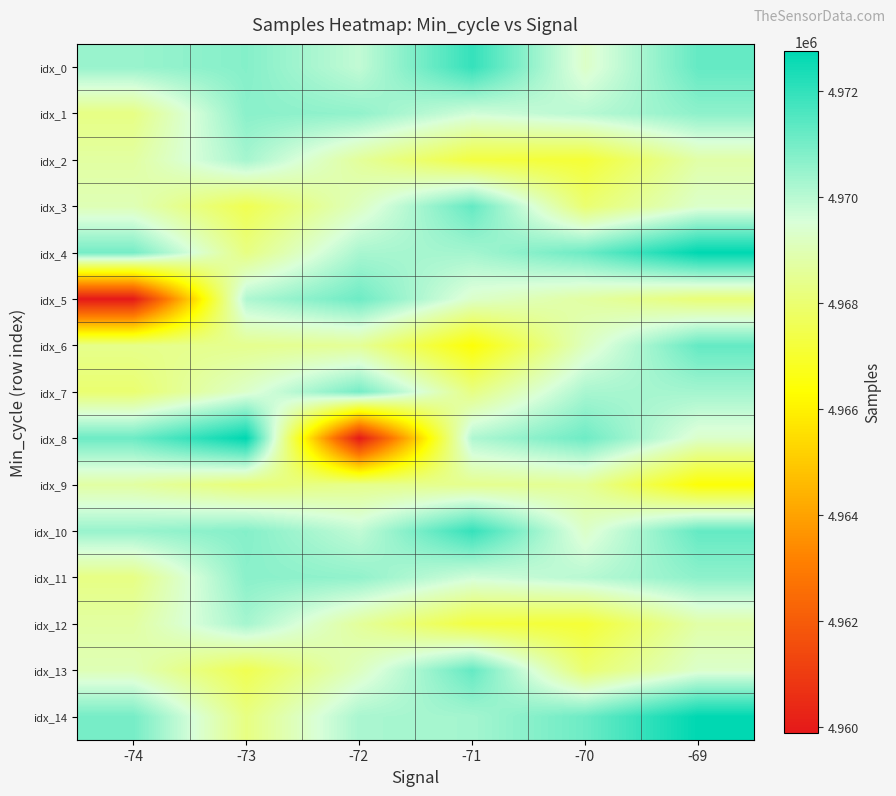

Reading right to left, list all the values displayed in this chart.

idx_0: -69=4971231	-70=4969272	-71=4971933	-72=4969856	-73=4970754	-74=4970460
idx_1: -69=4970622	-70=4970004	-71=4969631	-72=4970570	-73=4970670	-74=4968279
idx_2: -69=4968803	-70=4967133	-71=4967290	-72=4968615	-73=4970280	-74=4968714
idx_3: -69=4969307	-70=4967984	-71=4971236	-72=4969153	-73=4967527	-74=4969012
idx_4: -69=4972748	-70=4971109	-71=4970298	-72=4970222	-73=4968253	-74=4970982
idx_5: -69=4968081	-70=4968729	-71=4969304	-72=4971093	-73=4970135	-74=4959896
idx_6: -69=4971236	-70=4969153	-71=4966418	-72=4968554	-73=4968432	-74=4968383
idx_7: -69=4970298	-70=4970222	-71=4968253	-72=4970982	-73=4969307	-74=4967984
idx_8: -69=4969304	-70=4971093	-71=4970135	-72=4959896	-73=4972748	-74=4971109
idx_9: -69=4966418	-70=4968554	-71=4968432	-72=4968383	-73=4968081	-74=4968729
idx_10: -69=4971231	-70=4969272	-71=4971933	-72=4969856	-73=4970754	-74=4970460
idx_11: -69=4970622	-70=4970004	-71=4969631	-72=4970570	-73=4970670	-74=4968279
idx_12: -69=4968803	-70=4967133	-71=4967290	-72=4968615	-73=4970280	-74=4968714
idx_13: -69=4969307	-70=4967984	-71=4971236	-72=4969153	-73=4967527	-74=4969012
idx_14: -69=4972748	-70=4971109	-71=4970298	-72=4970222	-73=4968253	-74=4970982